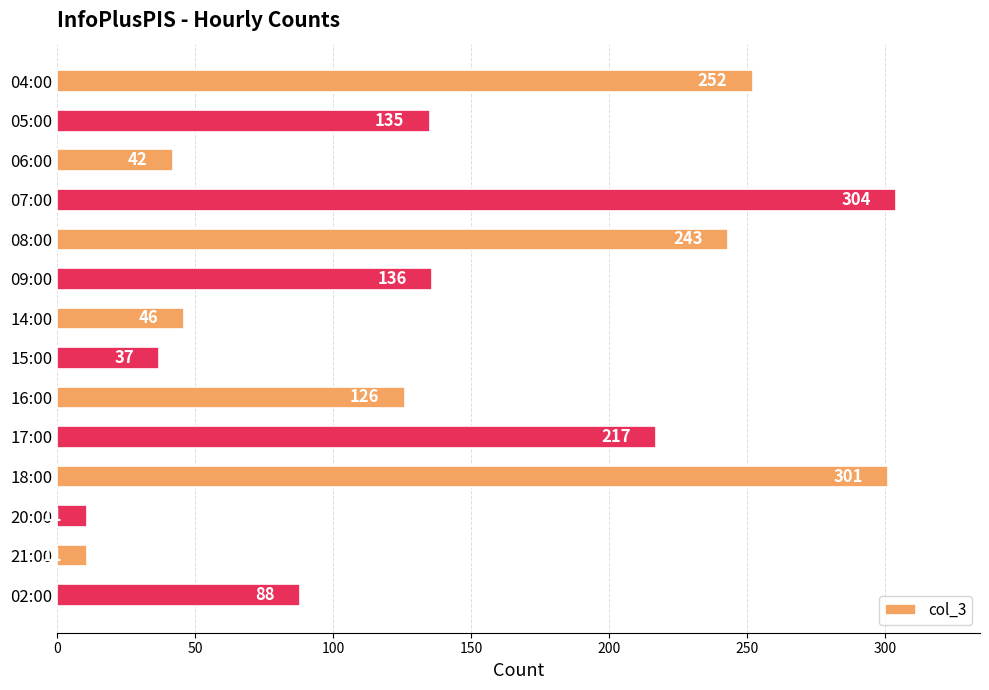

What is the value of the 12th bar from the top?

11